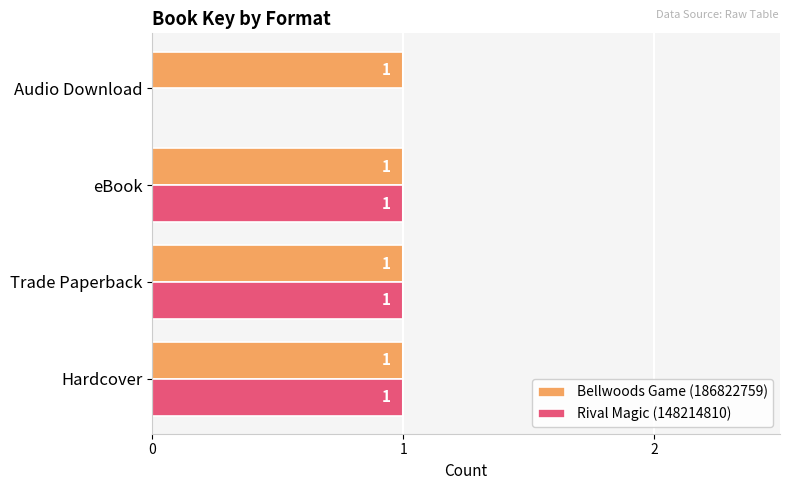

True or false: Bellwoods Game (186822759) has a value of 1 at eBook.

True